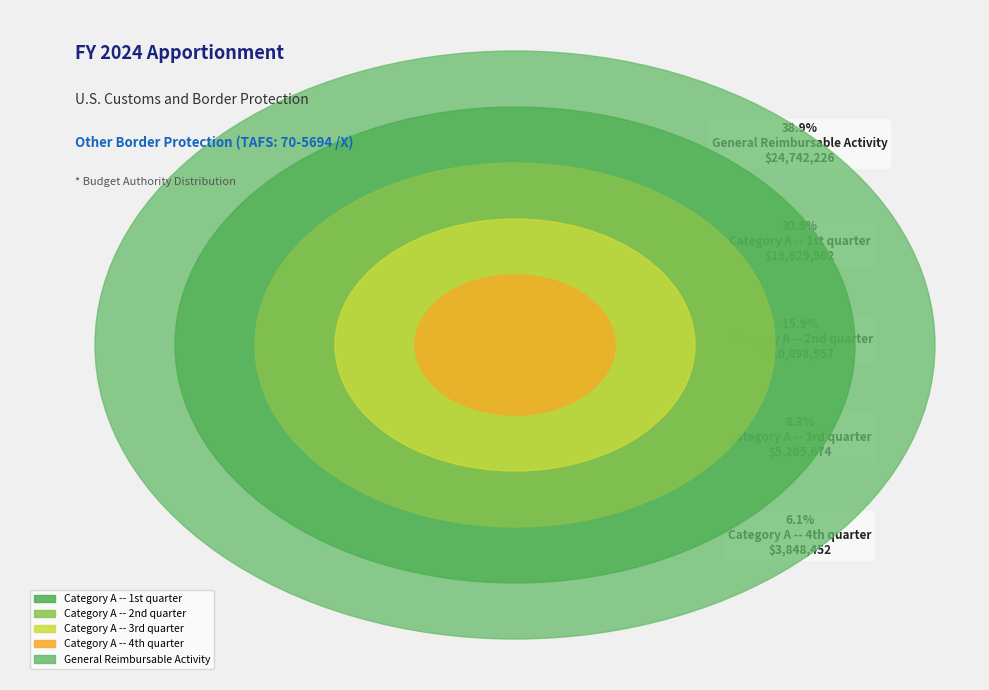

Is there any slice that represents more than half of the pie?

No